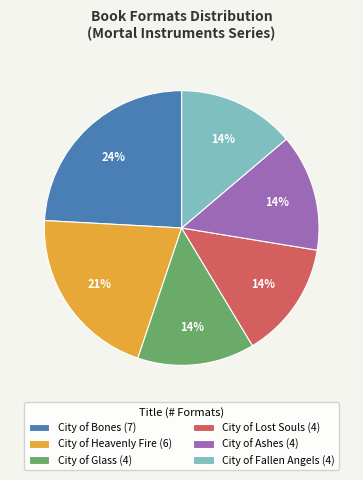

True or false: City of Bones accounts for 24% of the total.

True